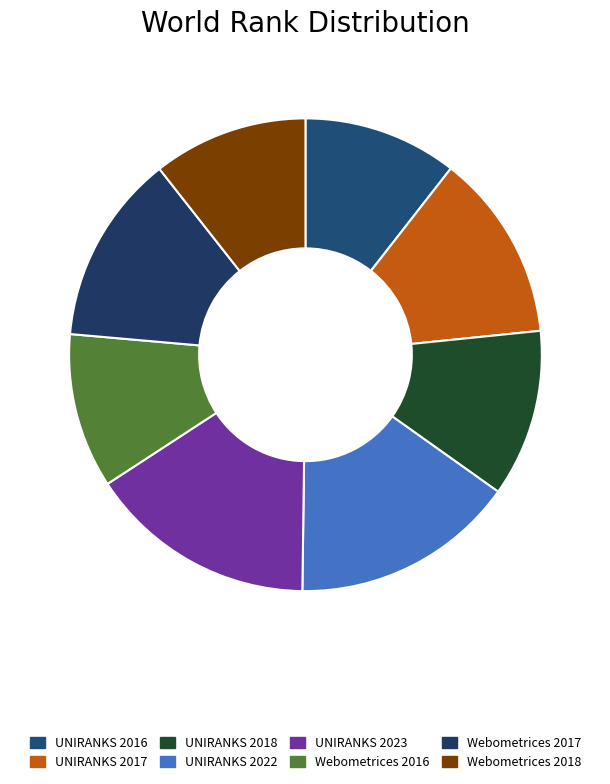

Is there a majority slice in this chart?

No